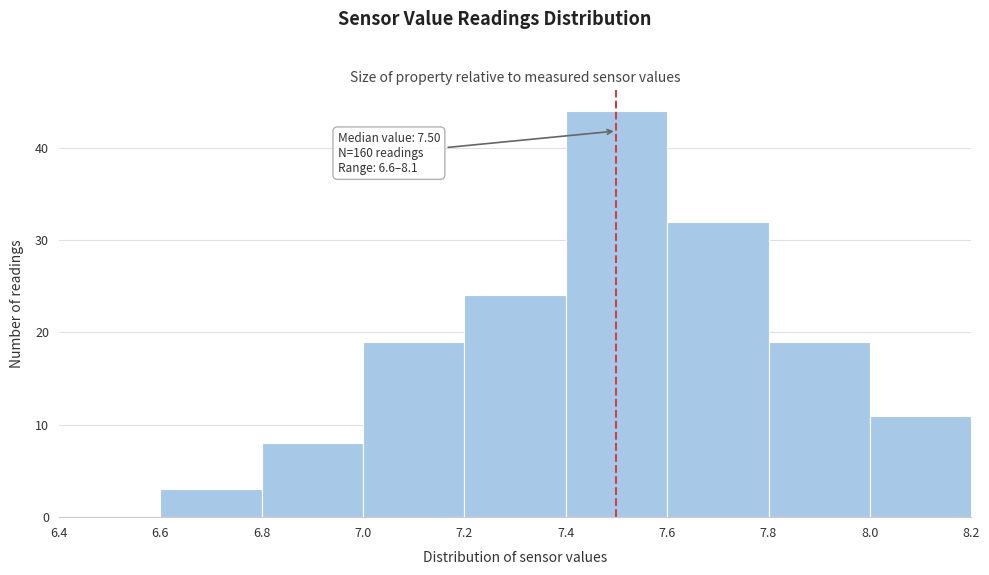

Which range on the x-axis has the tallest bar?

7.4 to 7.6